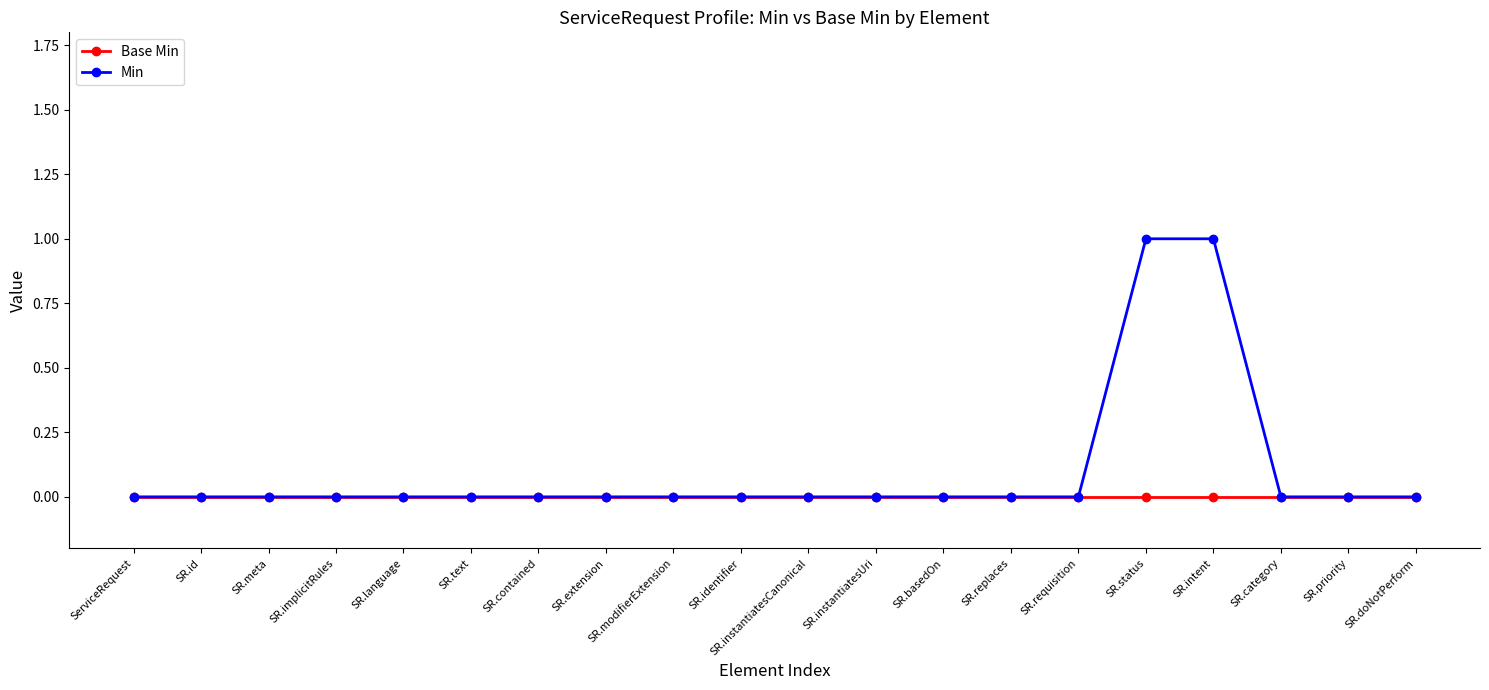

What position from the left is SR.instantiatesCanonical?

11